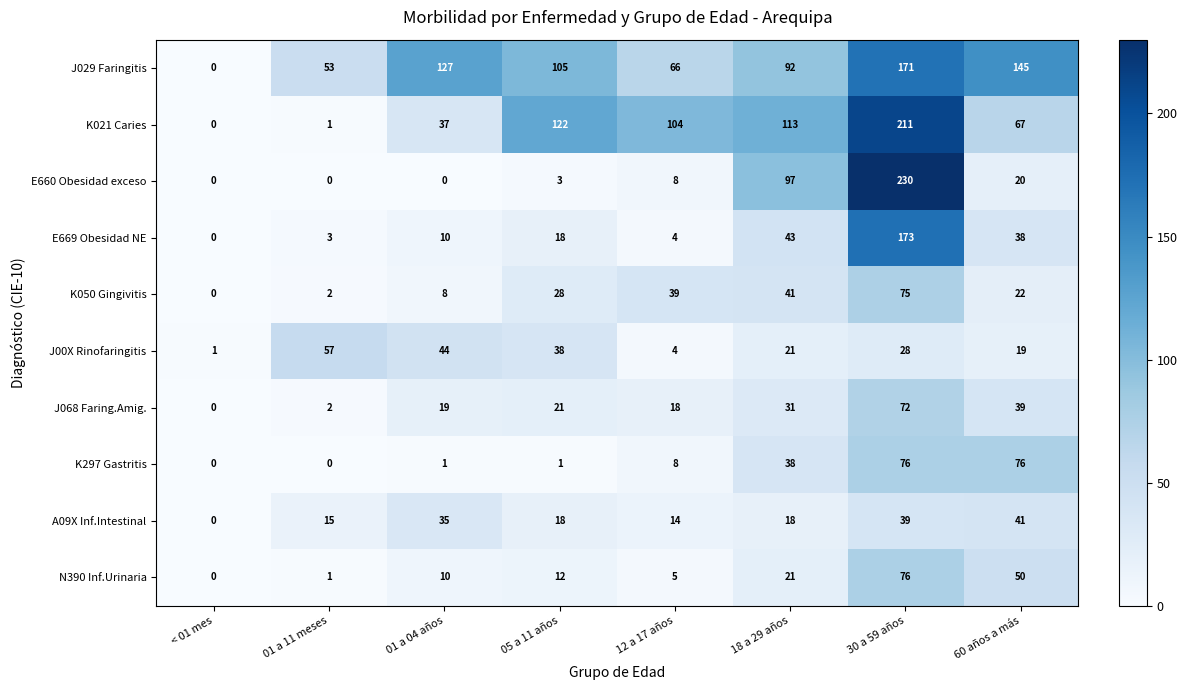

Between 01 a 04 años and 05 a 11 años, which series saw the biggest shift?

K021 Caries